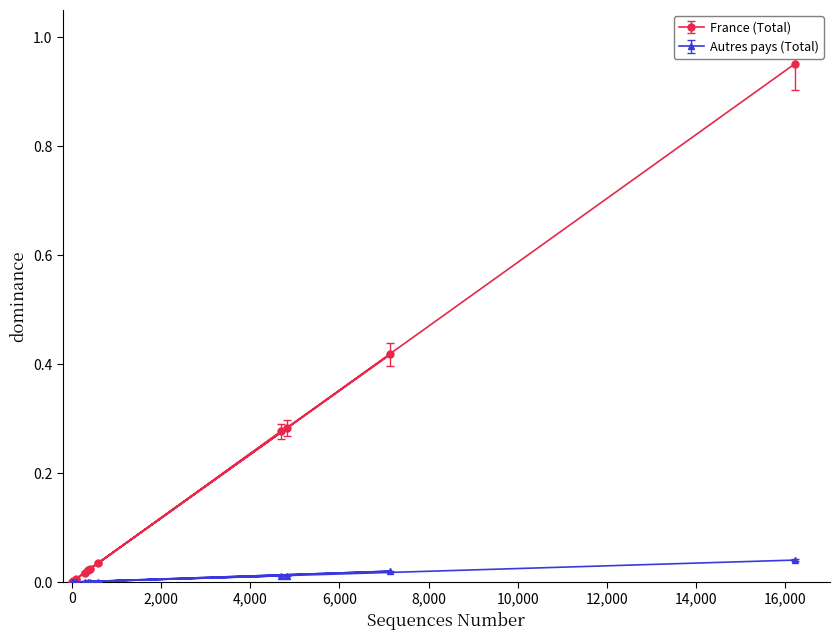

Rank the series by their maximum value, from highest to lowest.

France (Total), Autres pays (Total)